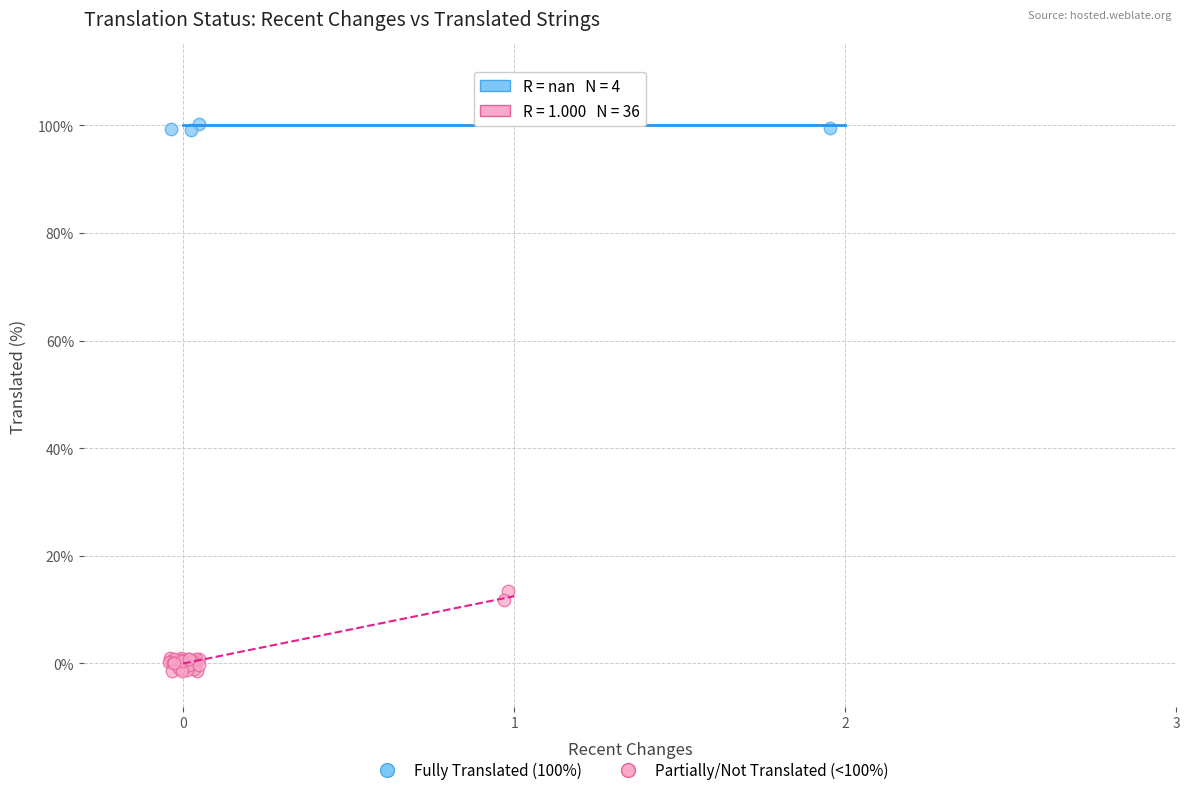

Which series contains the lowest Y value?

Partially/Not Translated (<100%)